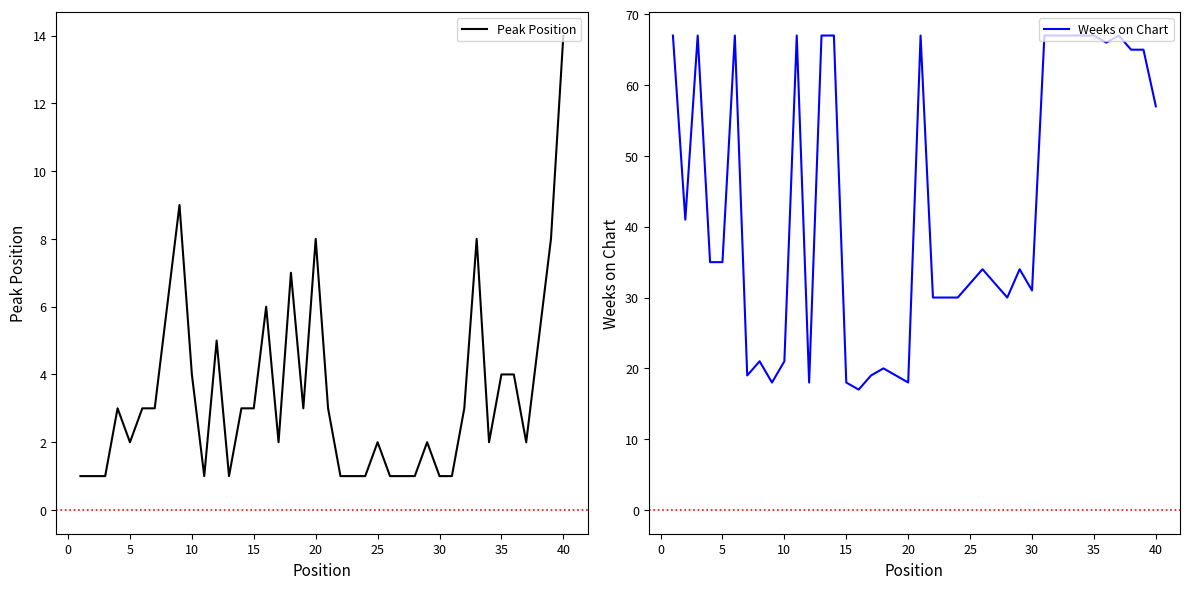

True or false: Weeks on Chart and Peak Position cross at least once.

False